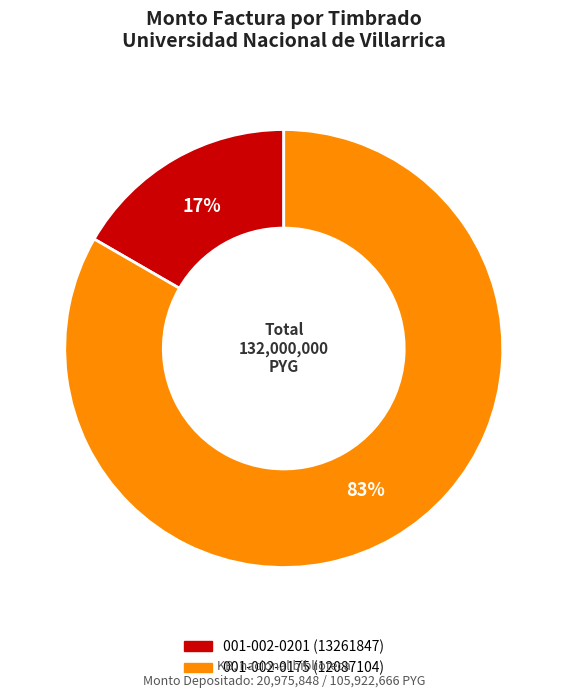

Combined, do 001-002-0175 (12087104) and 001-002-0201 (13261847) account for over 50%?

Yes